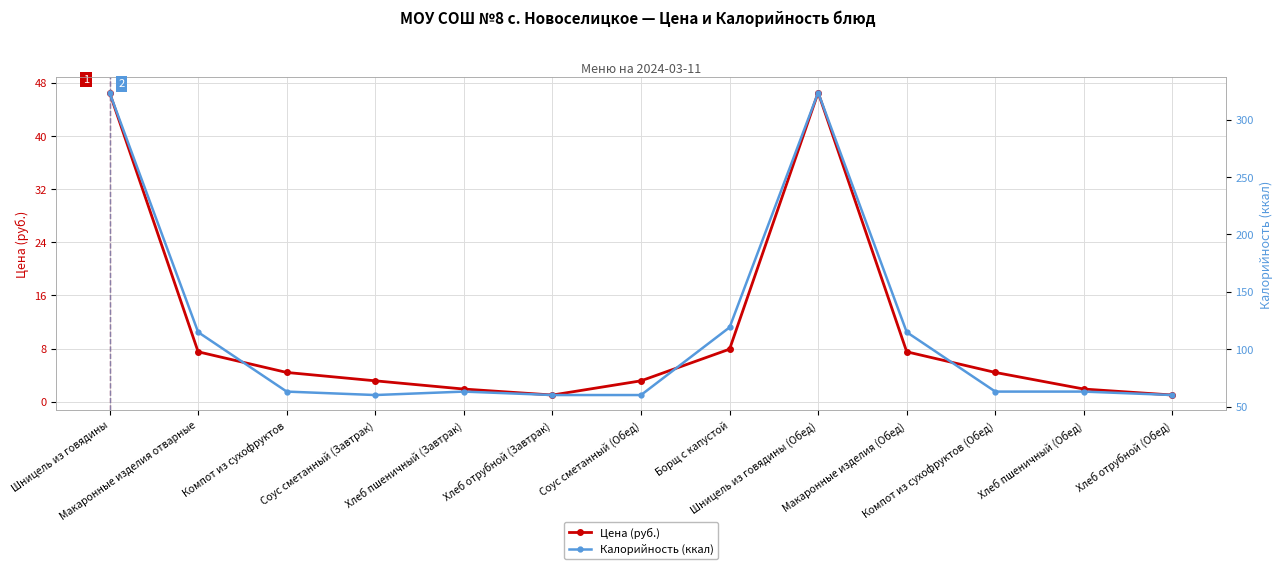

Which series has the largest total across all categories?

Калорийность (ккал)